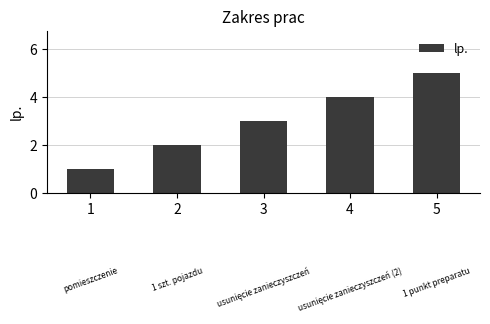

Count the number of data series in this chart.

1